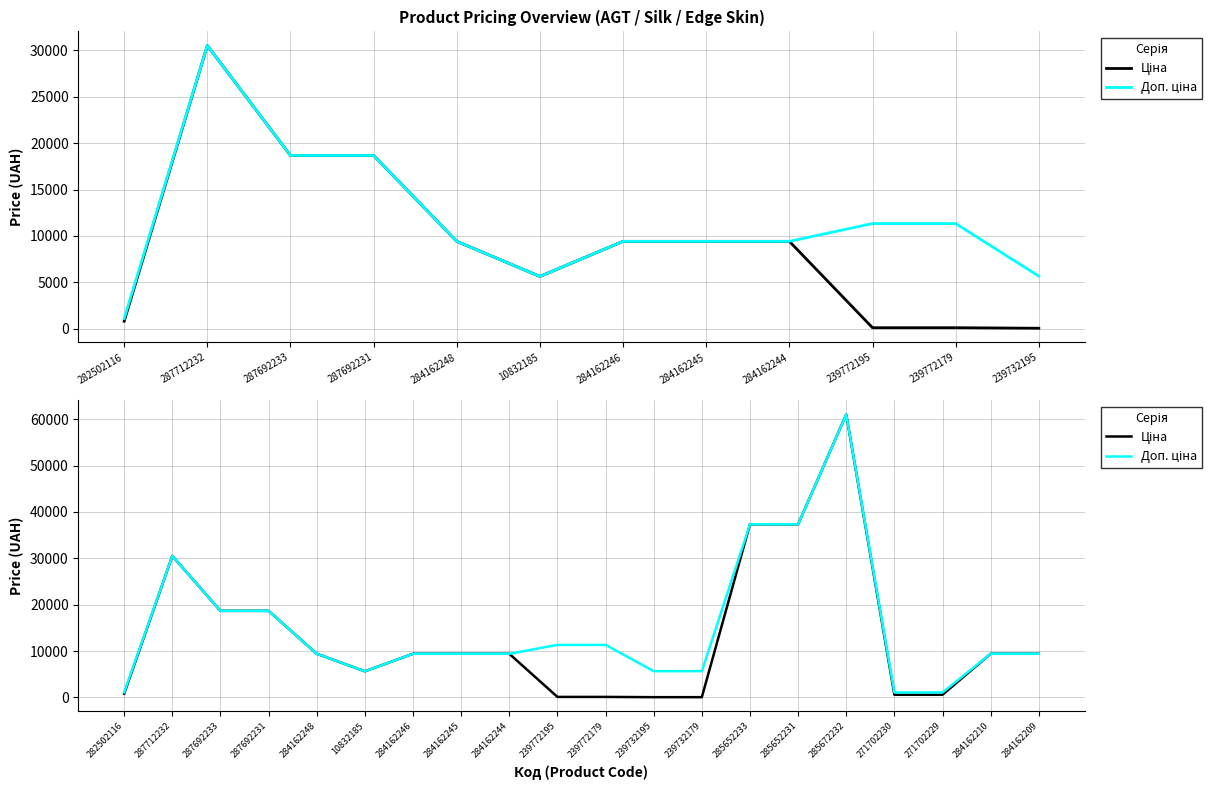

Is the value of Ціна at 287692233 greater than the value of Доп. ціна at 287692231?

No